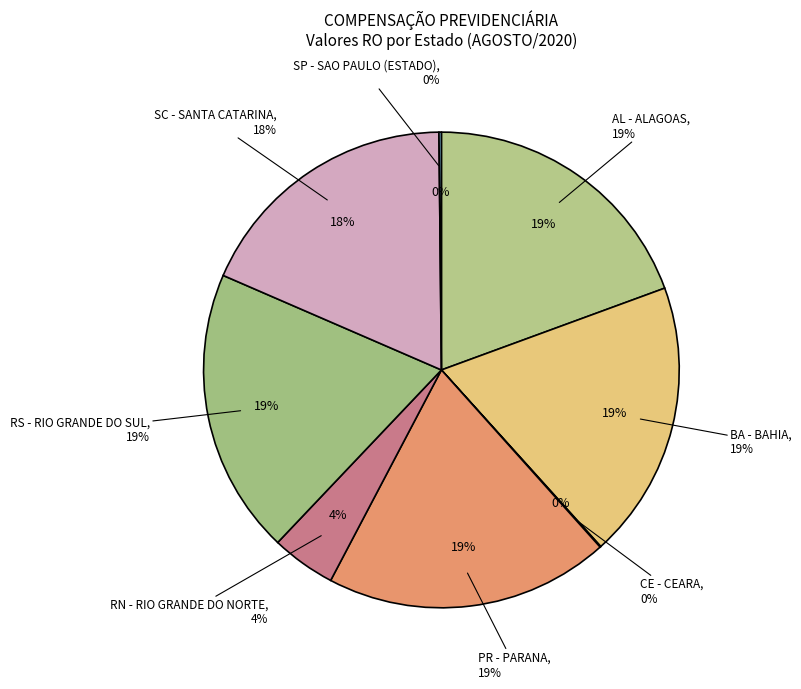

To the nearest percent, what percentage of the pie is PR - PARANA?

19%